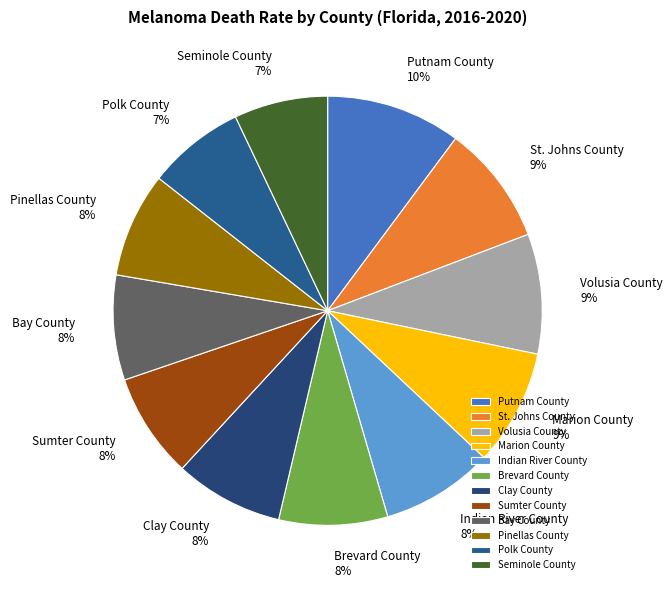

Does Putnam County account for over 50% of the chart?

No